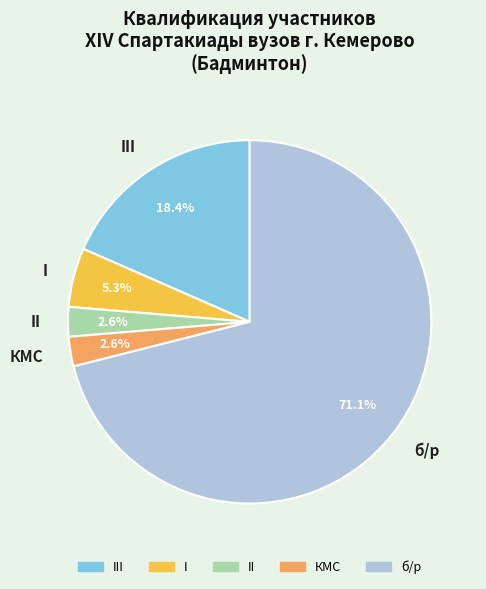

The III slice represents 10% of the pie. True or false?

False